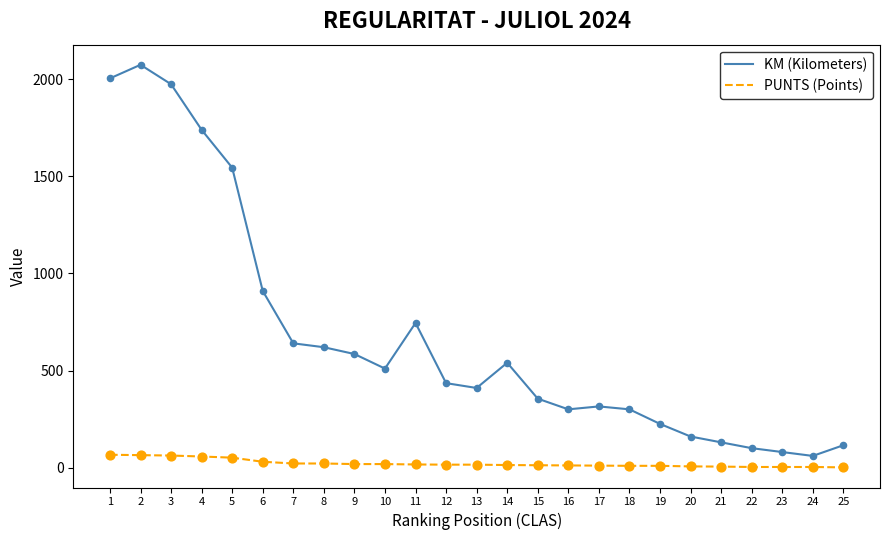

At which category is the sum across all series the highest?

2